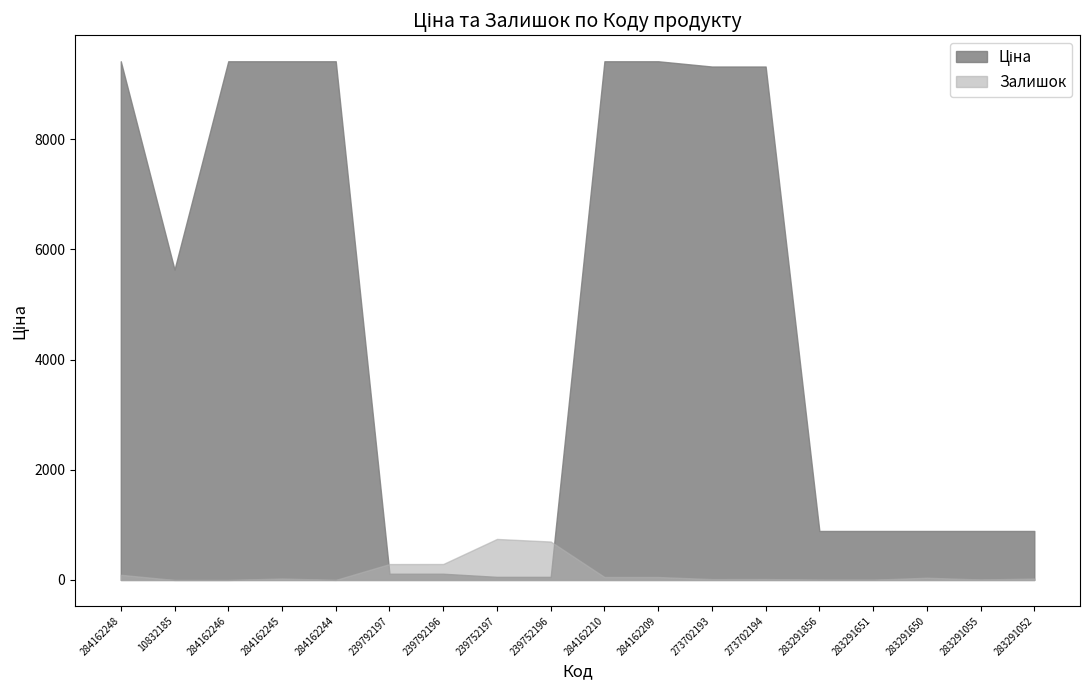

At 284162245, list the series in order from largest to smallest.

Ціна, Залишок